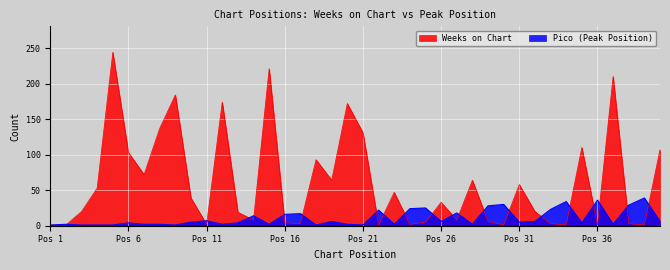

True or false: Pico has a value of 3 at 20.

False